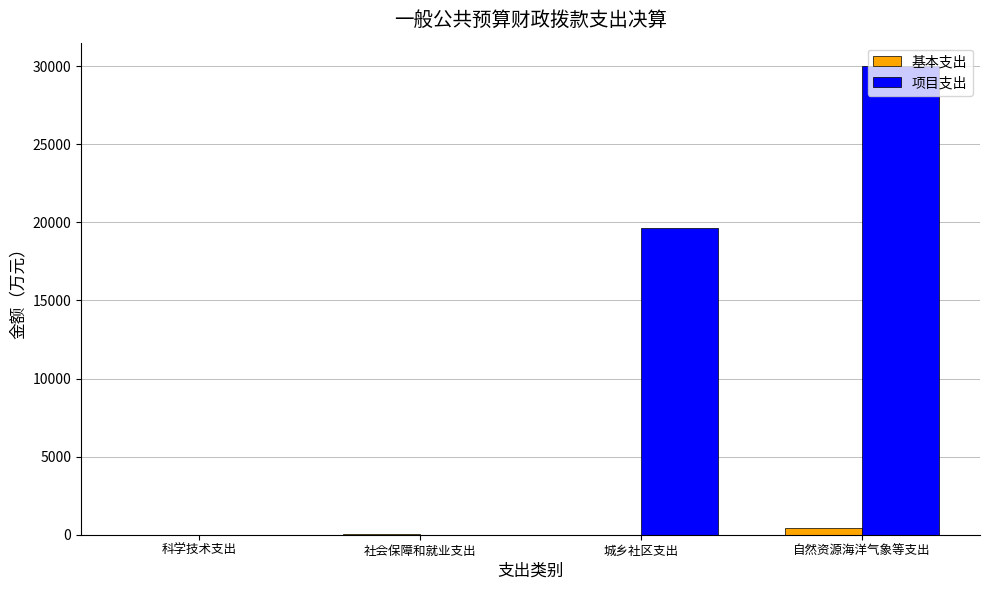

Is it true that 项目支出 equals 26372.8 at 城乡社区支出?

False